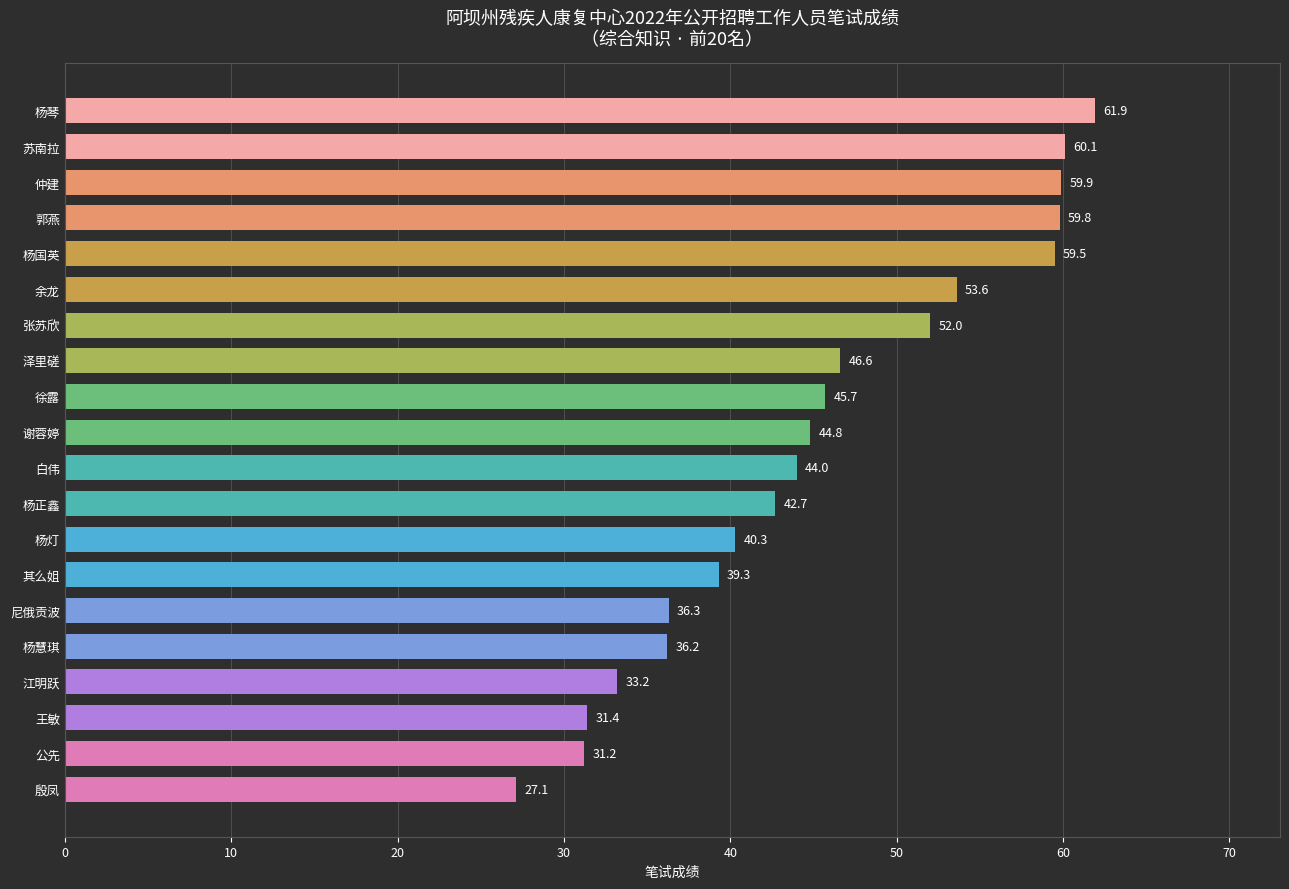

Reading top to bottom, extract all data points from this chart.

杨琴=61.9	苏南拉=60.1	仲建=59.9	郭燕=59.8	杨国英=59.5	余龙=53.6	张苏欣=52.0	泽里磋=46.6	徐露=45.7	谢蓉婷=44.8	白伟=44.0	杨正鑫=42.7	杨灯=40.3	其么姐=39.3	尼俄贡波=36.3	杨慧琪=36.2	江明跃=33.2	王敏=31.4	公先=31.2	殷凤=27.1